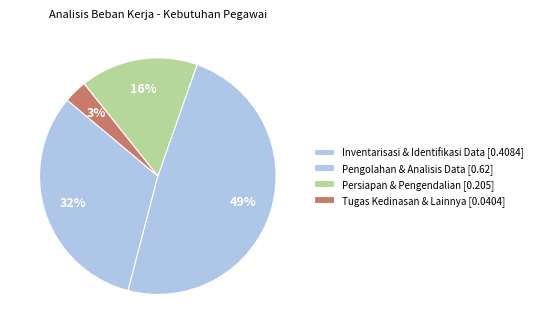

Count the number of slices in the pie.

4